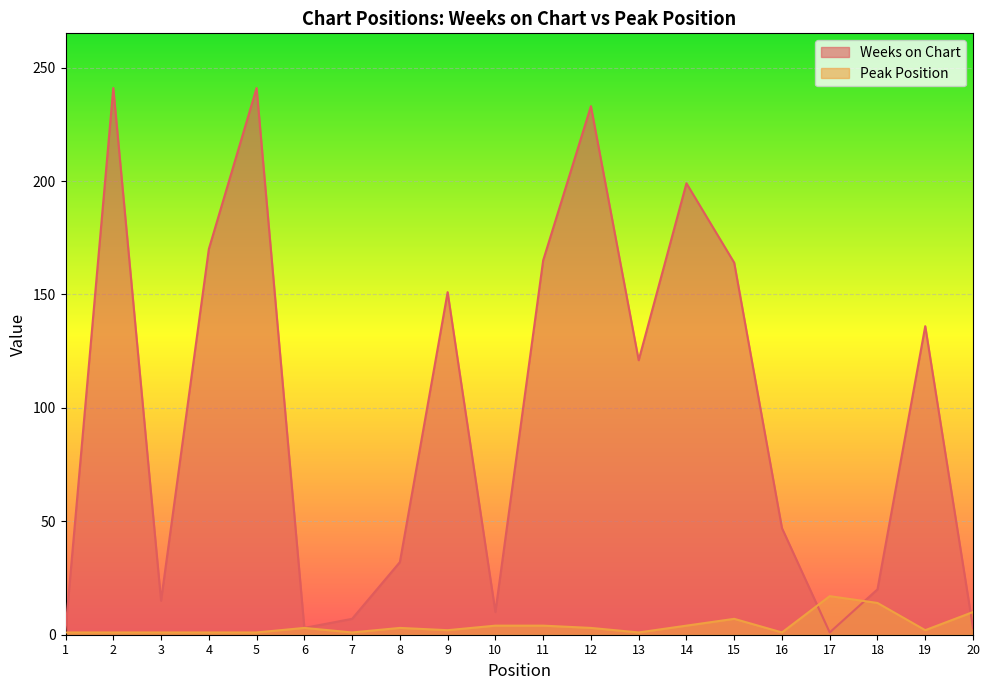

At which label is Weeks on Chart closest to 121?

13